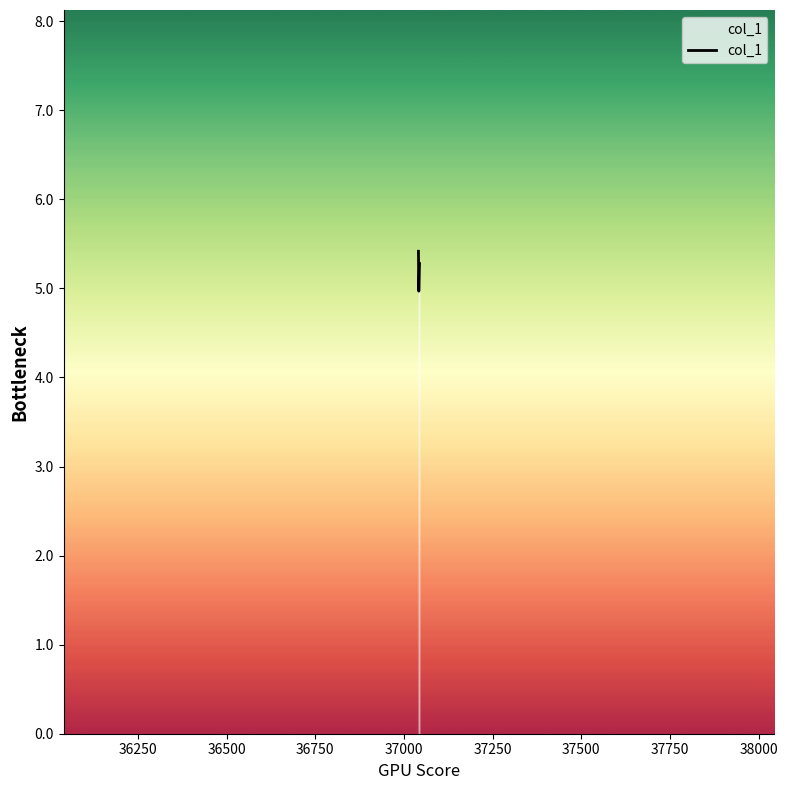

Is this an area chart (filled region under the line)?

No